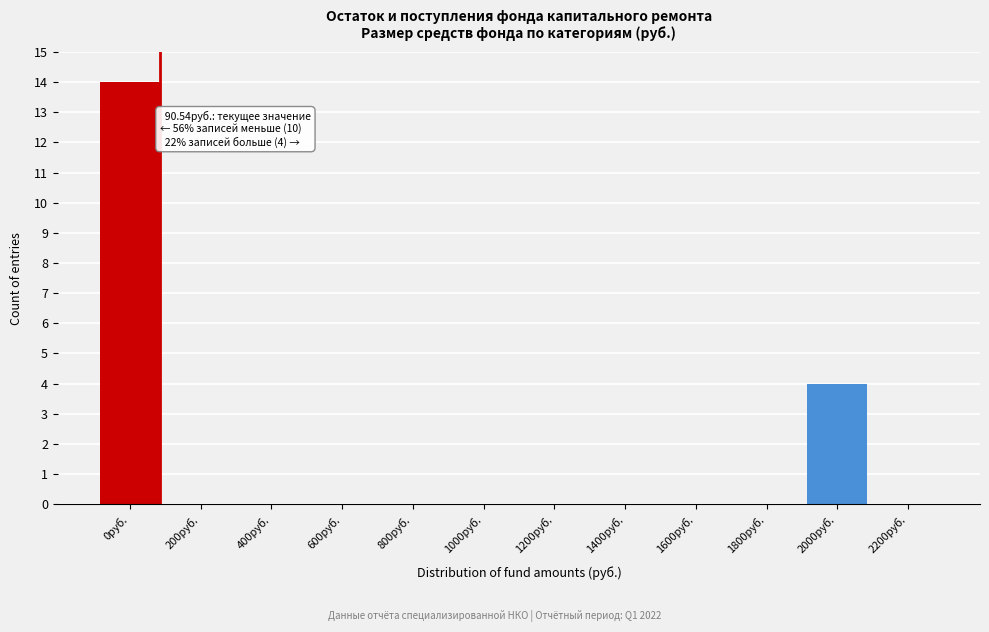

Reading left to right, extract all data points from this chart.

0руб.=14	200руб.=0	400руб.=0	600руб.=0	800руб.=0	1000руб.=0	1200руб.=0	1400руб.=0	1600руб.=0	1800руб.=0	2000руб.=4	2200руб.=0